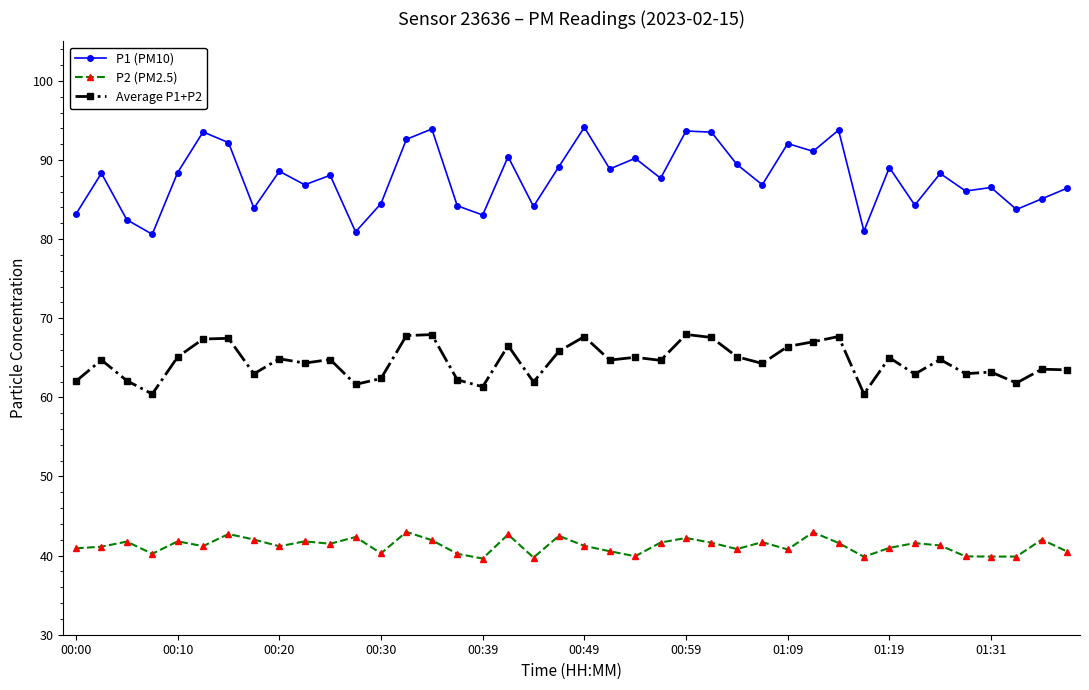

Which series has the largest total across all categories?

P1 (PM10)